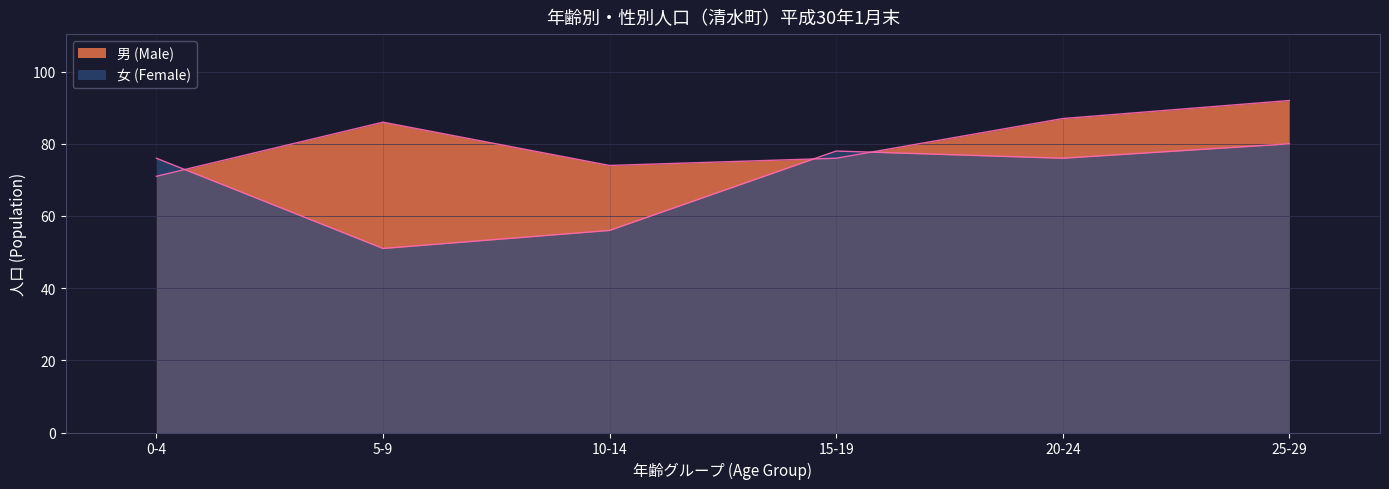

What is the label of the 6th point from the left?

25-29